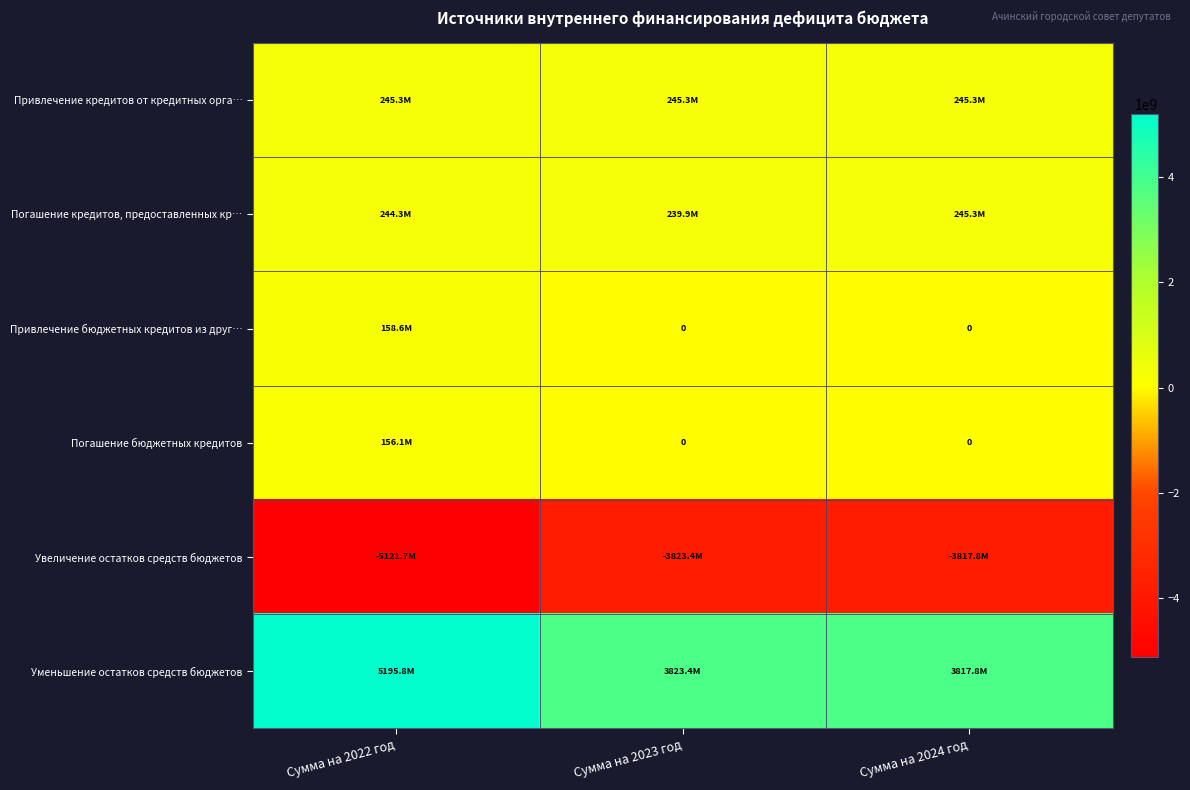

Rank the series by their maximum value, from lowest to highest.

Увеличение остатков средств бюджетов, Погашение бюджетных кредитов, Привлечение бюджетных кредитов из друг…, Привлечение кредитов от кредитных орга…, Погашение кредитов, предоставленных кр…, Уменьшение остатков средств бюджетов